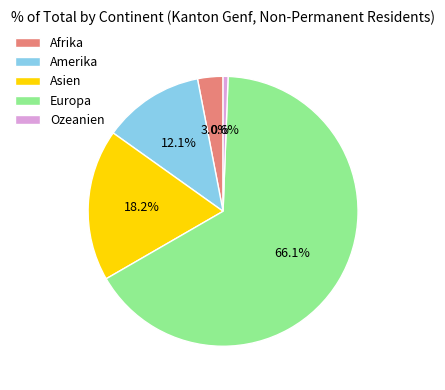

Is there a majority slice in this chart?

Yes